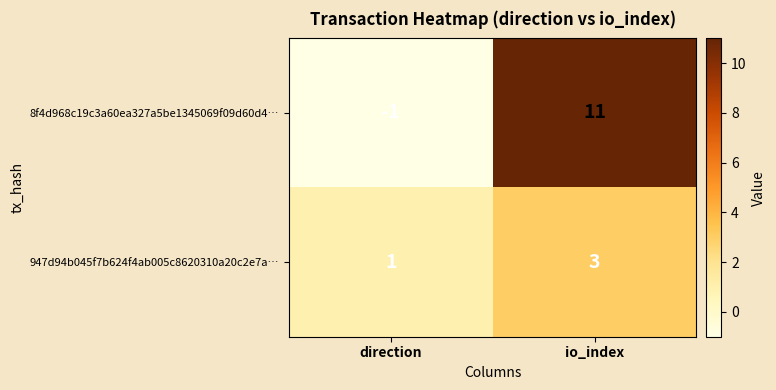

Reading right to left, list all the values displayed in this chart.

8f4d968c19c3a60ea327a5be1345069f09d60d4…: 11	-1
947d94b045f7b624f4ab005c8620310a20c2e7a…: 3	1